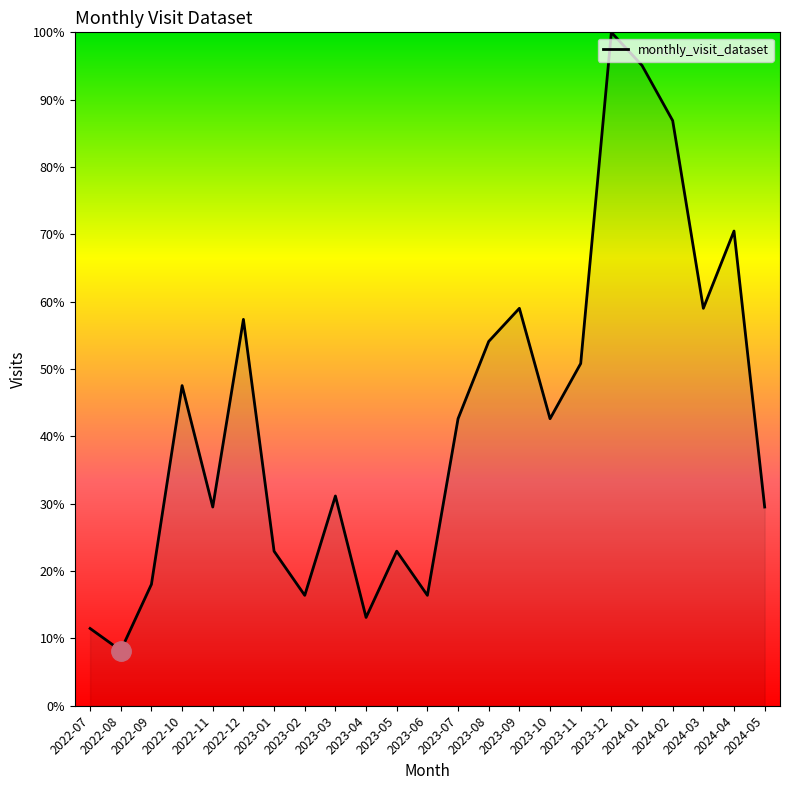

What is the maximum value shown in the chart?

100.0